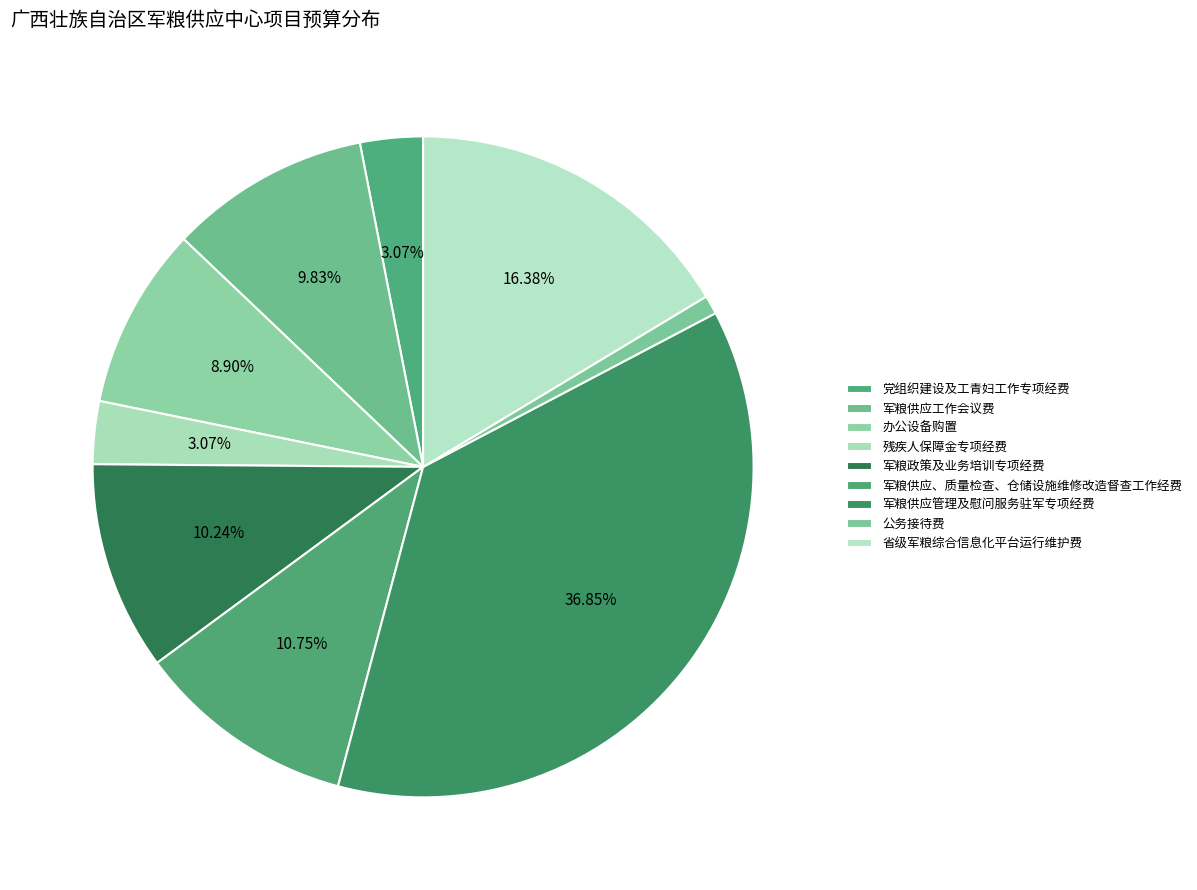

How many segments does this pie chart have?

9